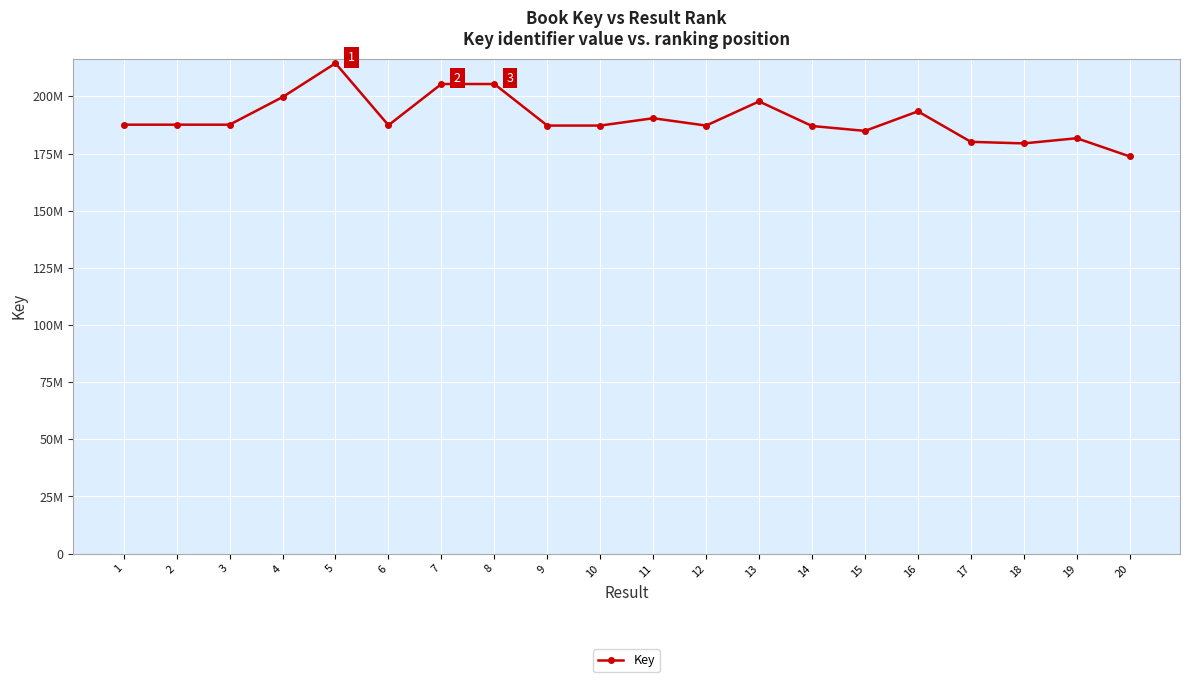

Is this an area chart (filled region under the line)?

No